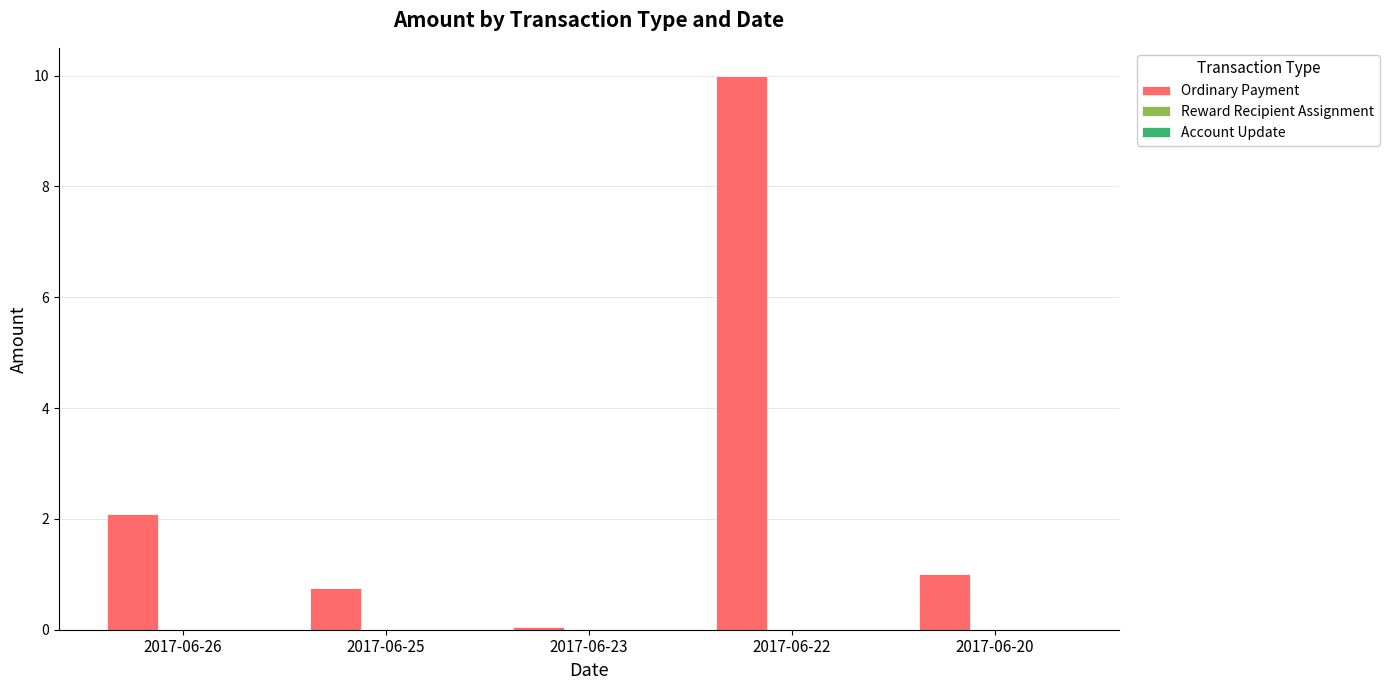

Rank the categories by value from highest to lowest.

2017-06-22, 2017-06-26, 2017-06-20, 2017-06-25, 2017-06-23